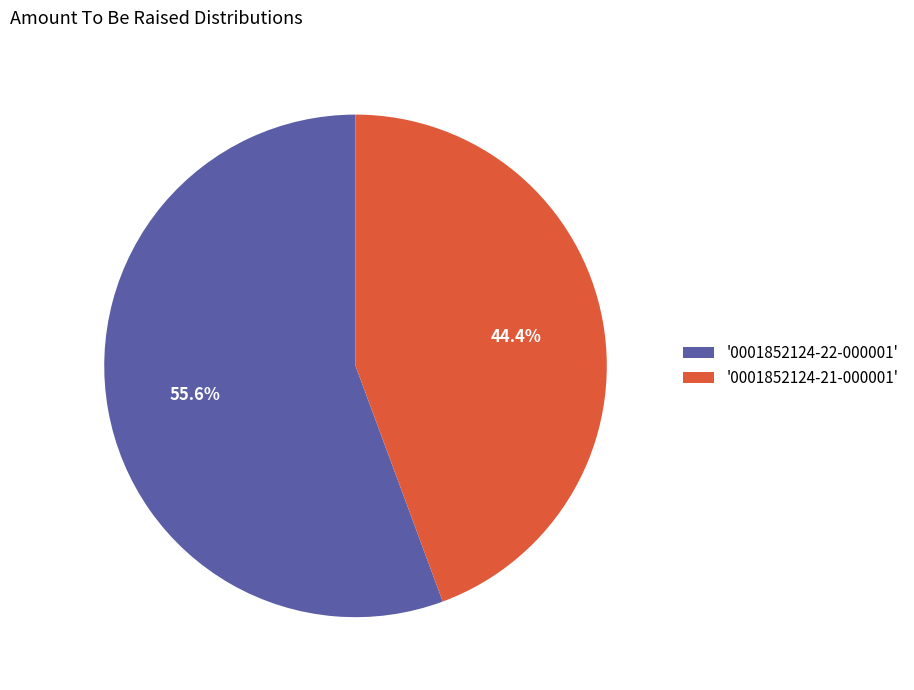

What percentage do '0001852124-22-000001' and '0001852124-21-000001' together represent?

100.0%